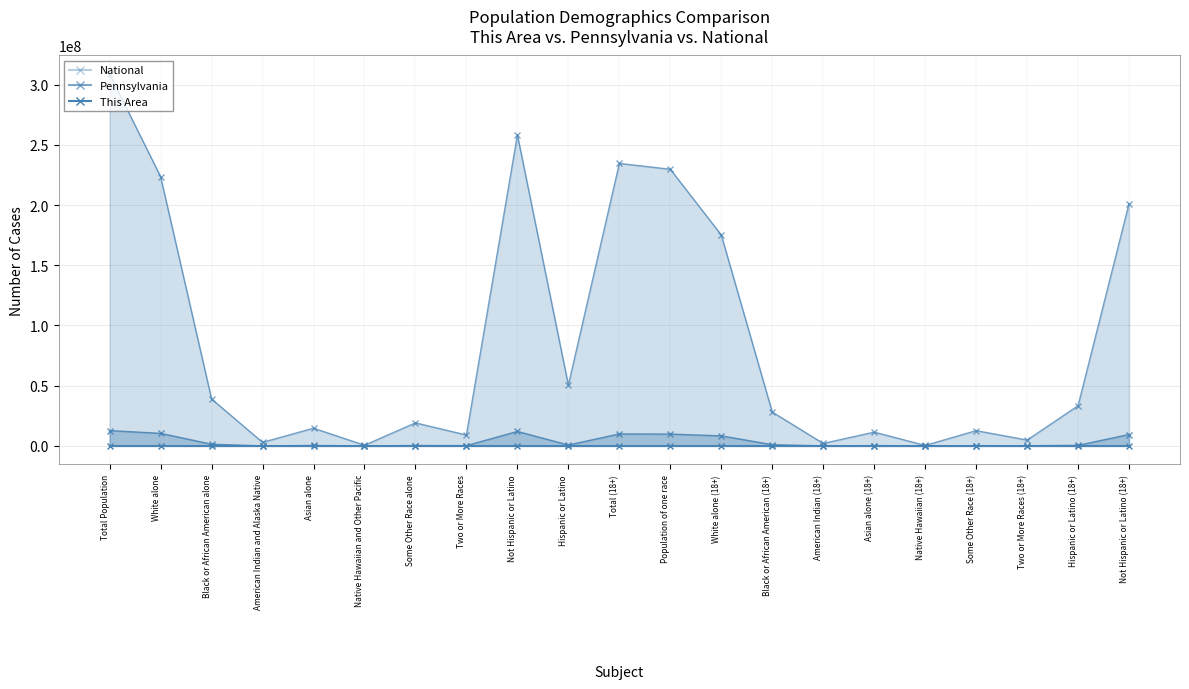

The value of This Area at Some Other Race alone is 78. True or false?

False